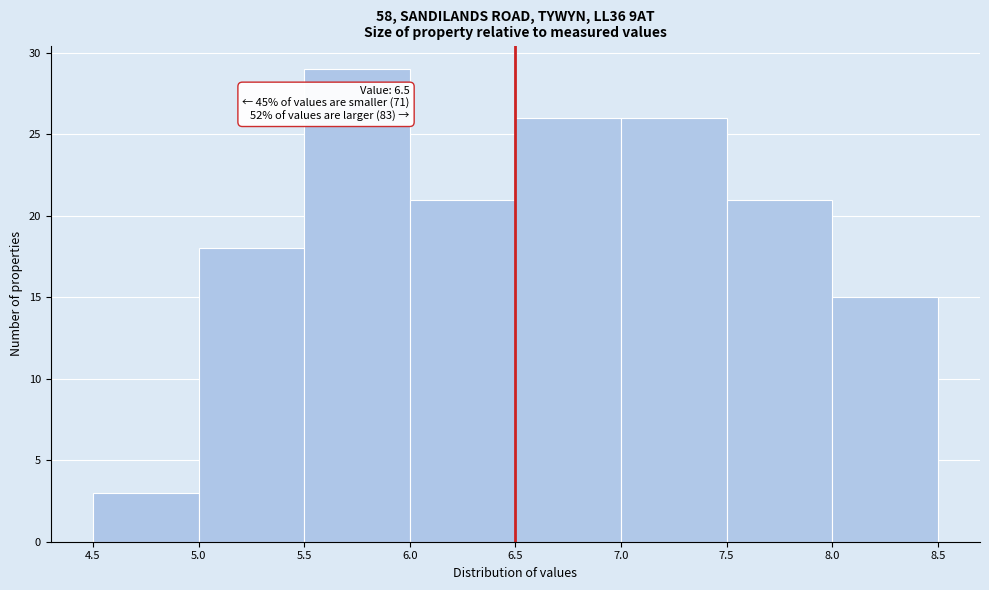

Which range on the x-axis has the tallest bar?

5.5 to 6.0